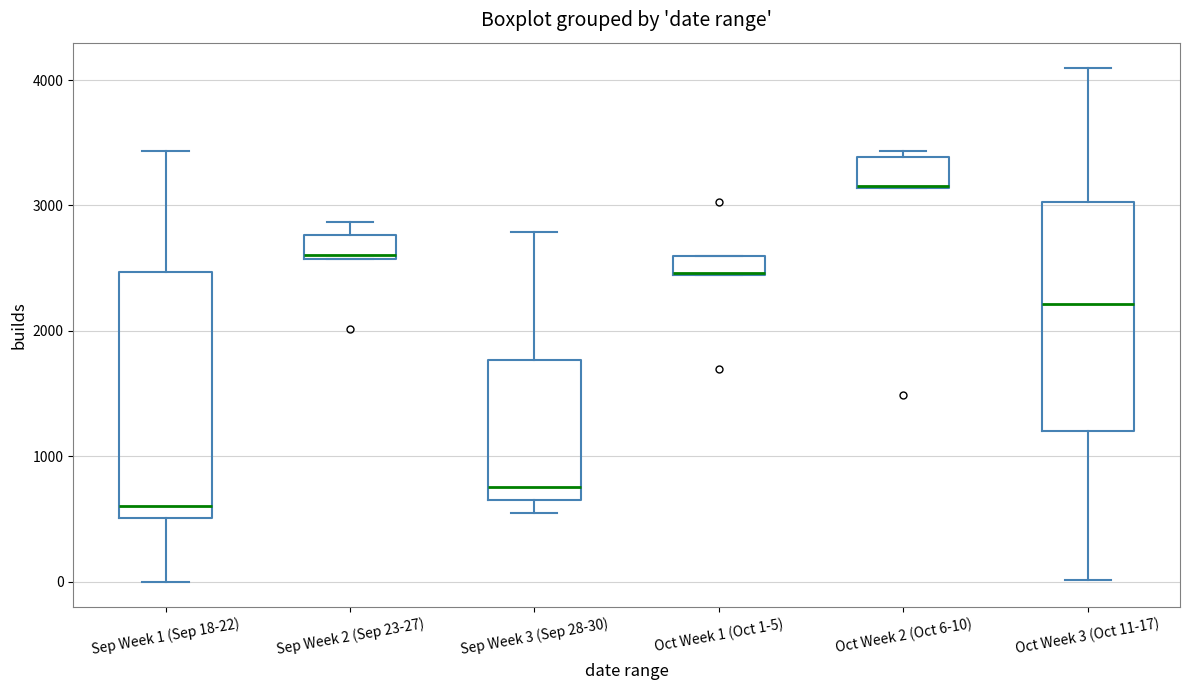

Reading left to right, transcribe this box plot: for each box, give where its median line is, the range the box spans, and where its two whiskers end, as read against the y-axis. The values are not printed on the chart, so give them approximately, as read against the axis.

Sep Week 1 (Sep 18-22): median 600, box 500 to 2500, whiskers 0 to 3400
Sep Week 2 (Sep 23-27): median 2600, box 2600 to 2800, whiskers 2600 to 2900
Sep Week 3 (Sep 28-30): median 800, box 700 to 1800, whiskers 600 to 2800
Oct Week 1 (Oct 1-5): median 2500, box 2400 to 2600, whiskers 2400 to 2600
Oct Week 2 (Oct 6-10): median 3200 (drawn on the box's lower edge), box 3100 to 3400, whiskers 3100 to 3400 (just above the box's upper edge)
Oct Week 3 (Oct 11-17): median 2200, box 1200 to 3000, whiskers 0 to 4100